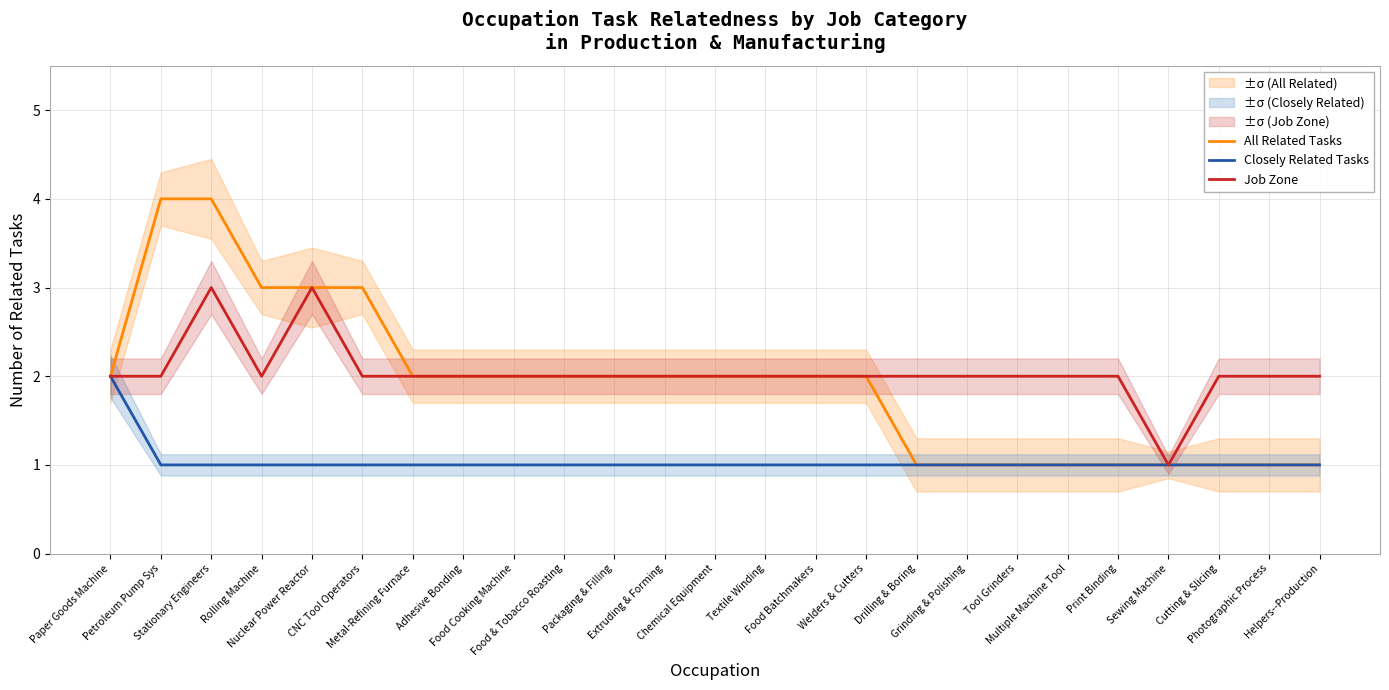

What is the difference between the second highest and minimum values in the All Related Tasks series?

3